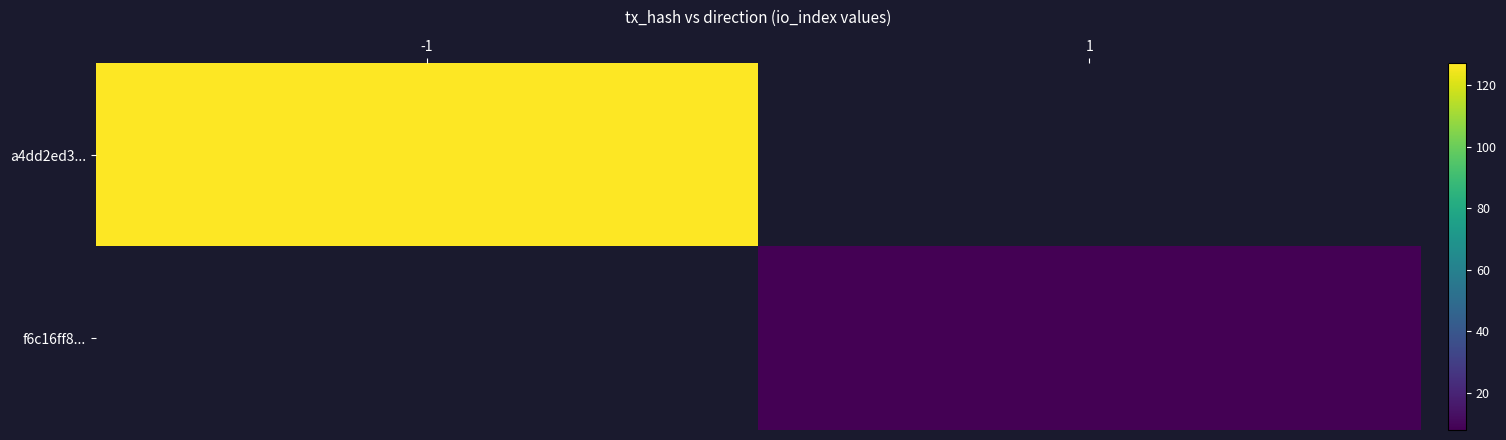

True or false: a4dd2ed3... has a value of 174.8 at -1.

False